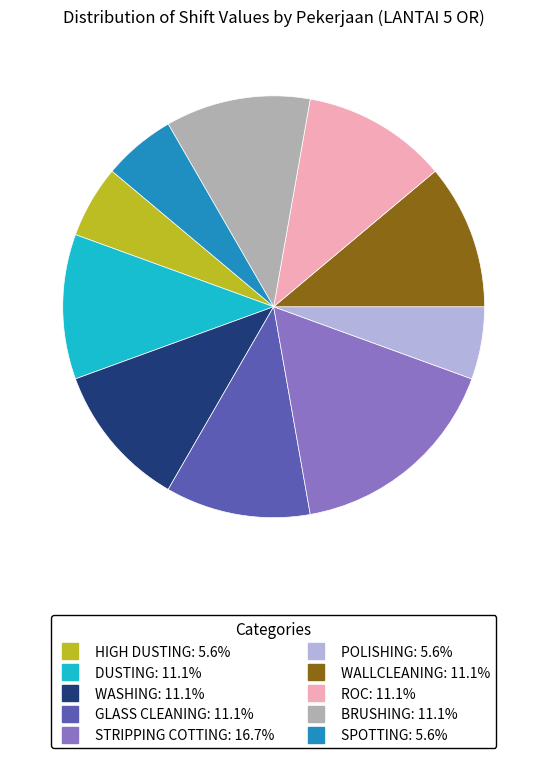

Do BRUSHING and HIGH DUSTING together represent more than half of the pie?

No